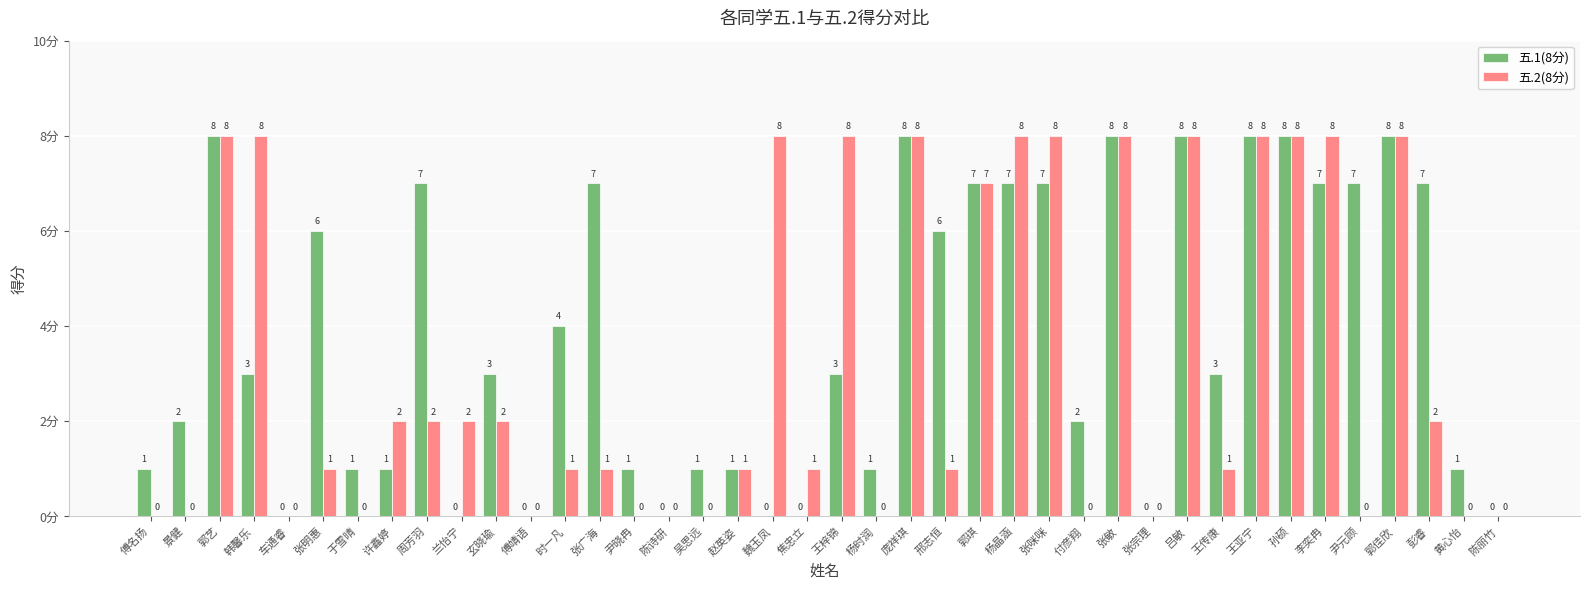

The value of 五.2(8分) at 魏玉凤 is 8. True or false?

True